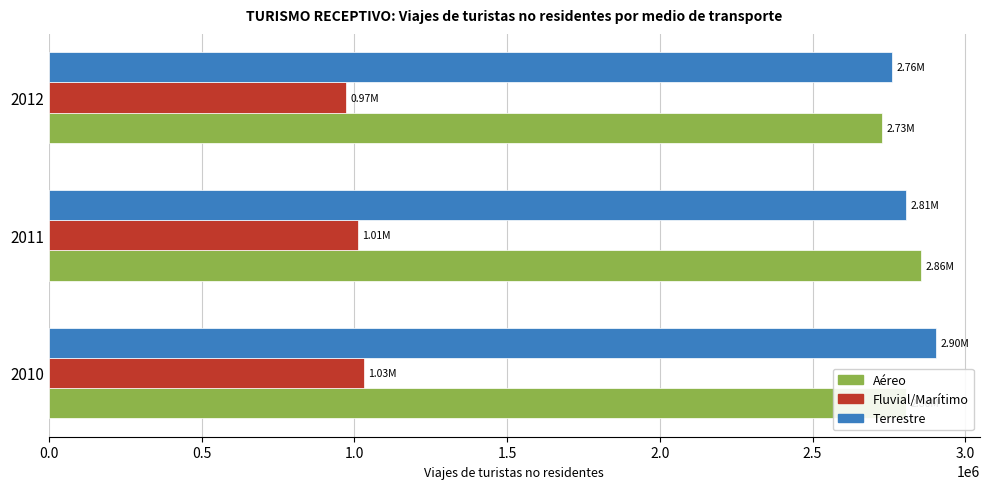

At how many categories does at least one series exceed 1614742?

3